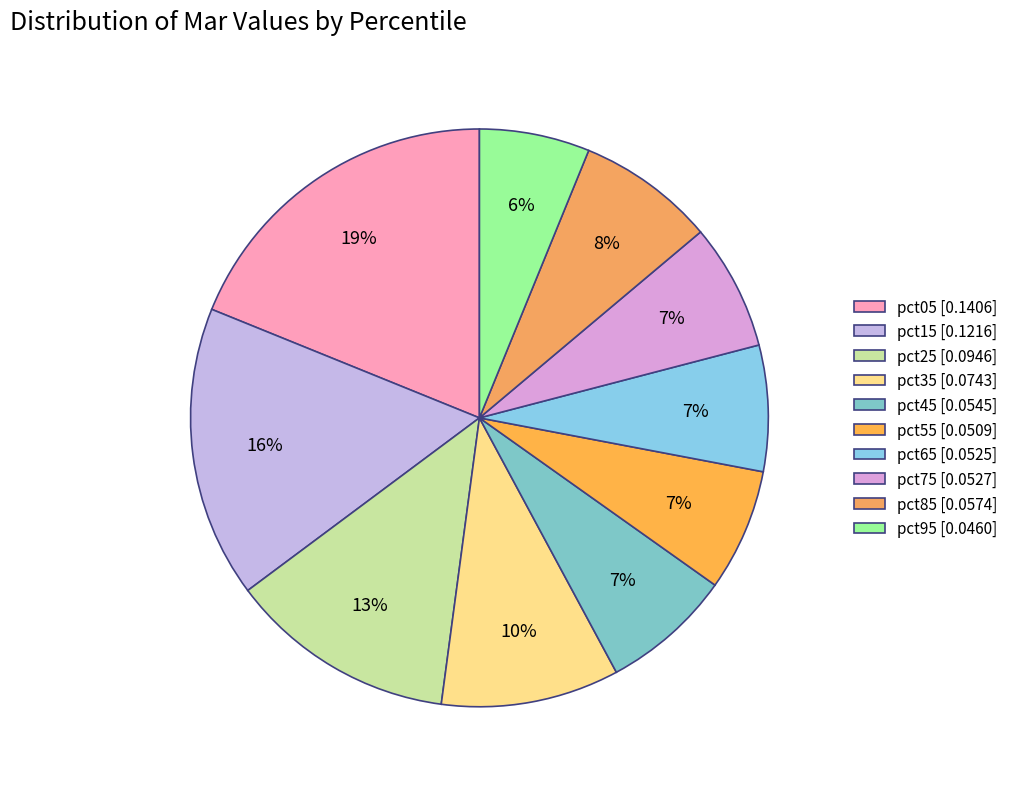

Is there a majority slice in this chart?

No